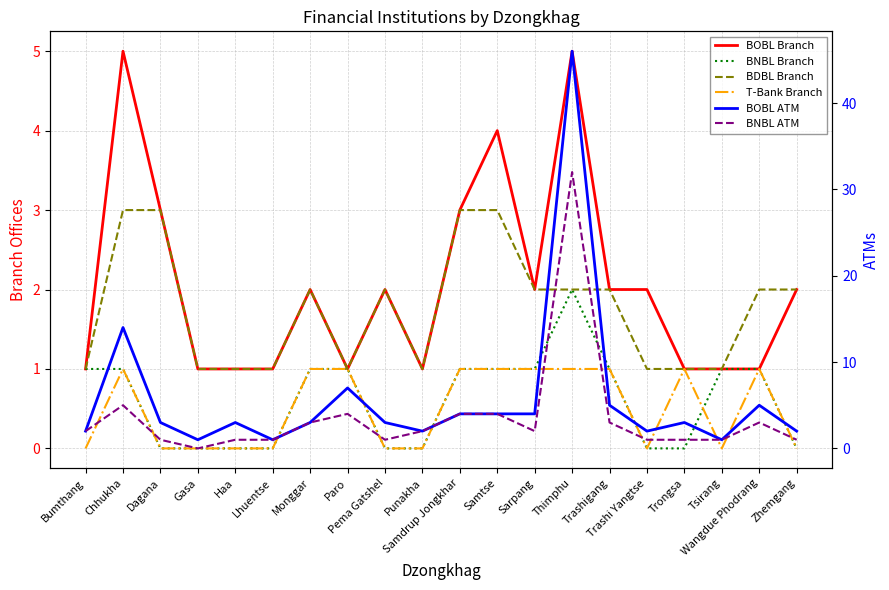

At which label is T-Bank Branch closest to 0?

Bumthang